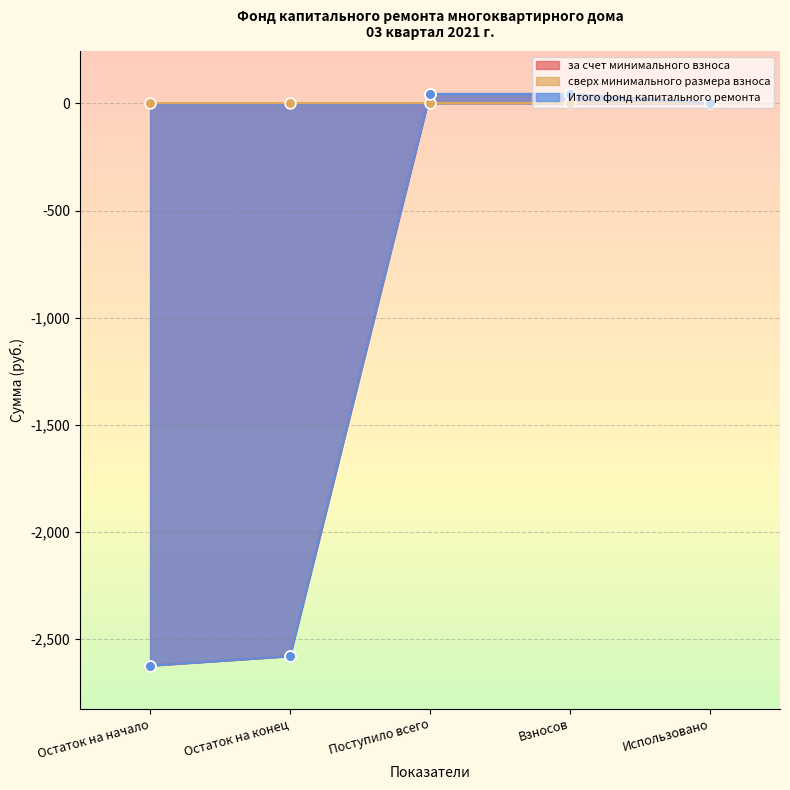

What is the total value across all series at Остаток на начало?

-5248.1